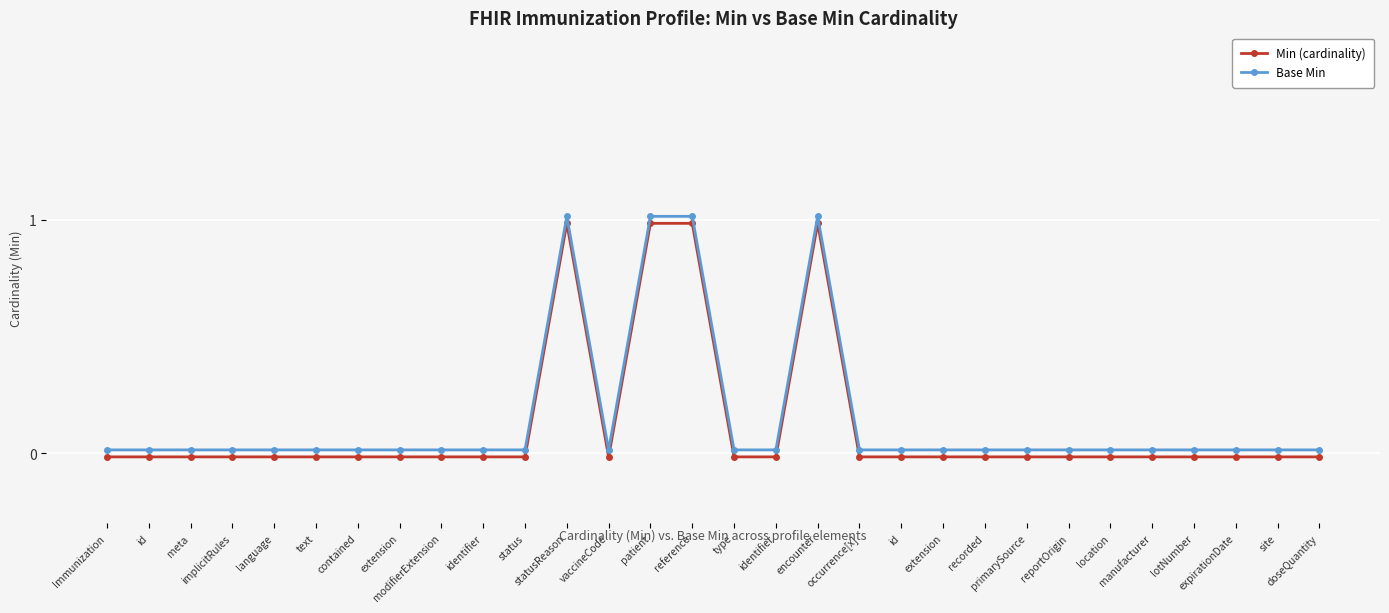

True or false: Base Min has more than 1 points higher than both neighbors.

True